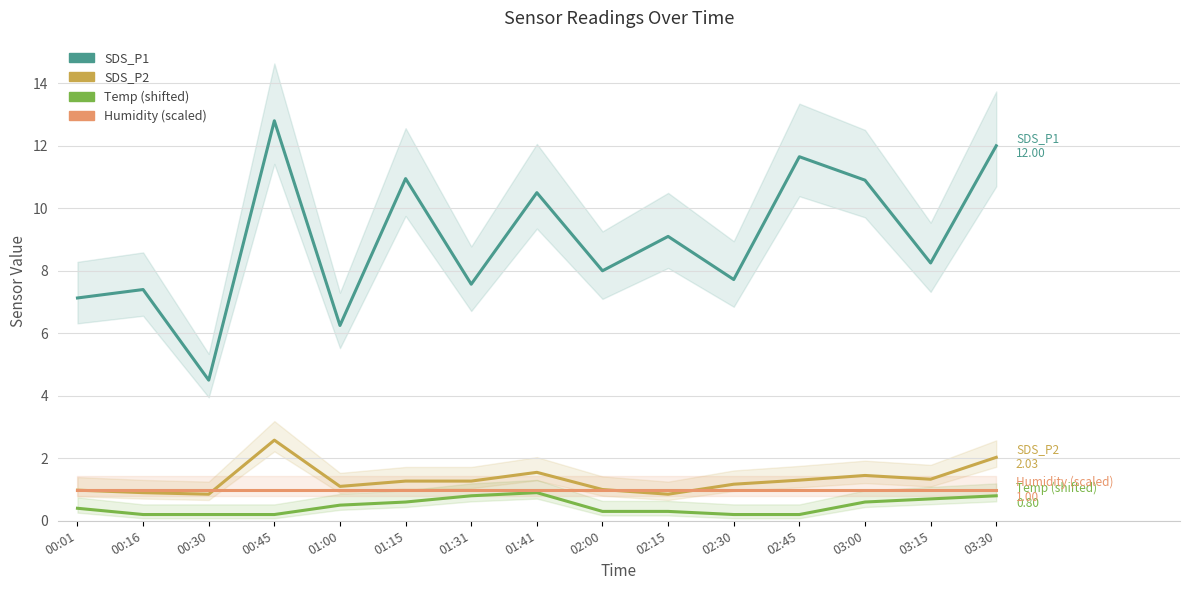

True or false: SDS_P2 and Temp (shifted) cross at least once.

False